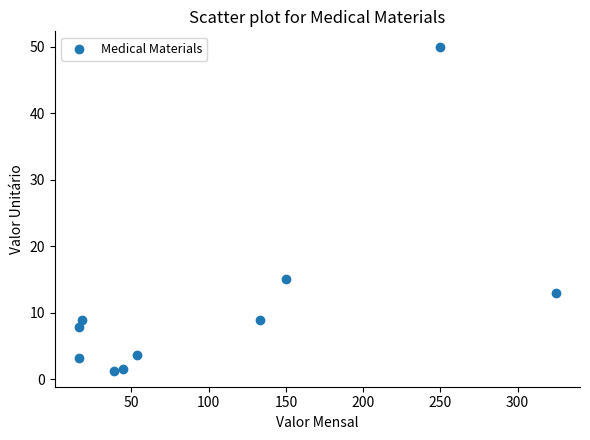

What is the average Y value?

11.3